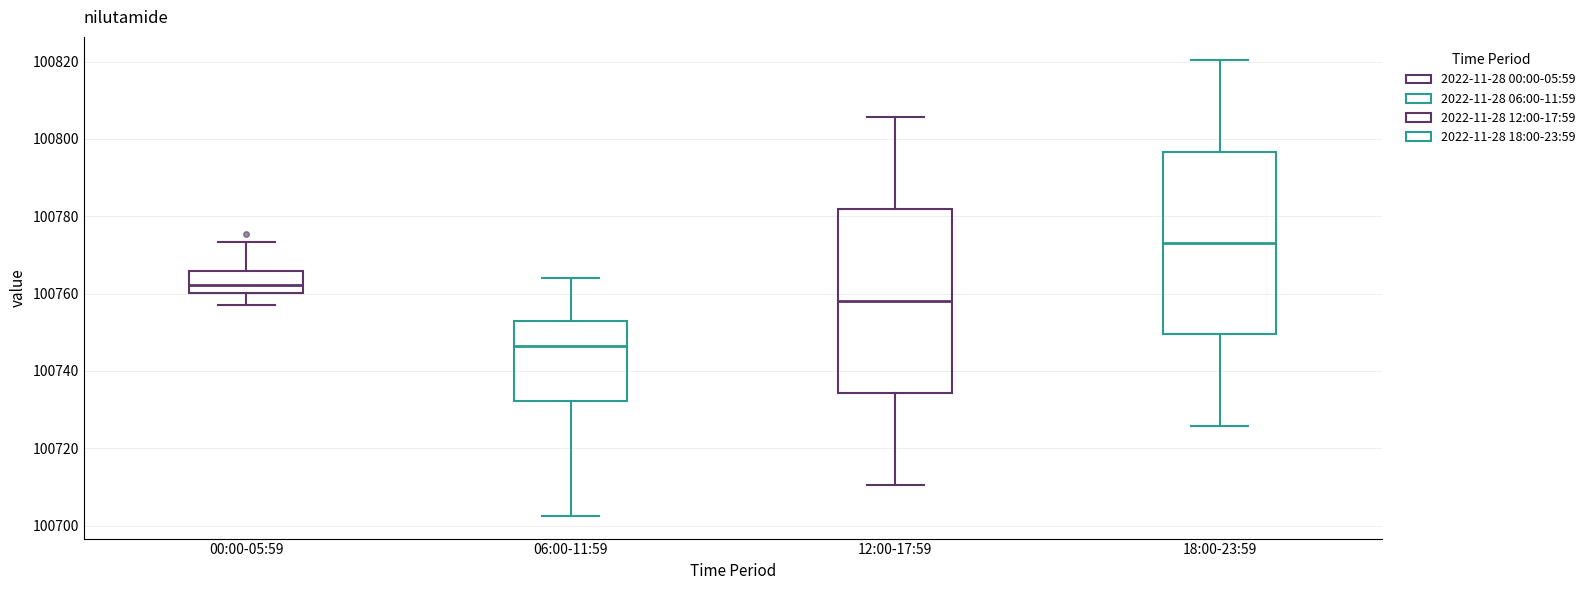

Which box has the highest median line?

18:00-23:59